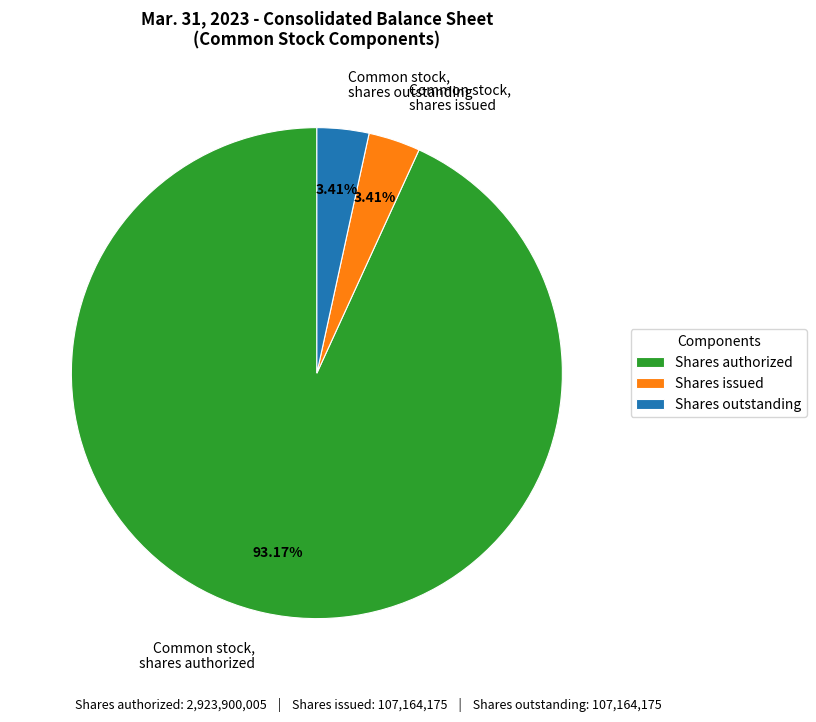

Which slice is the largest?

Common stock, shares authorized